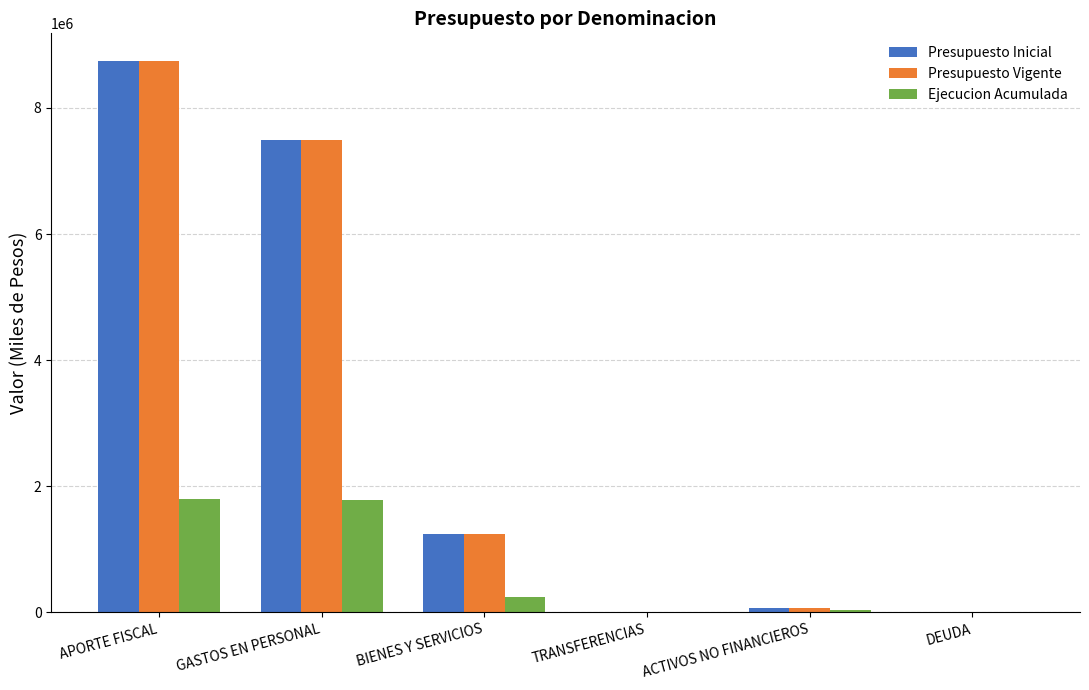

Count the number of data series in this chart.

3